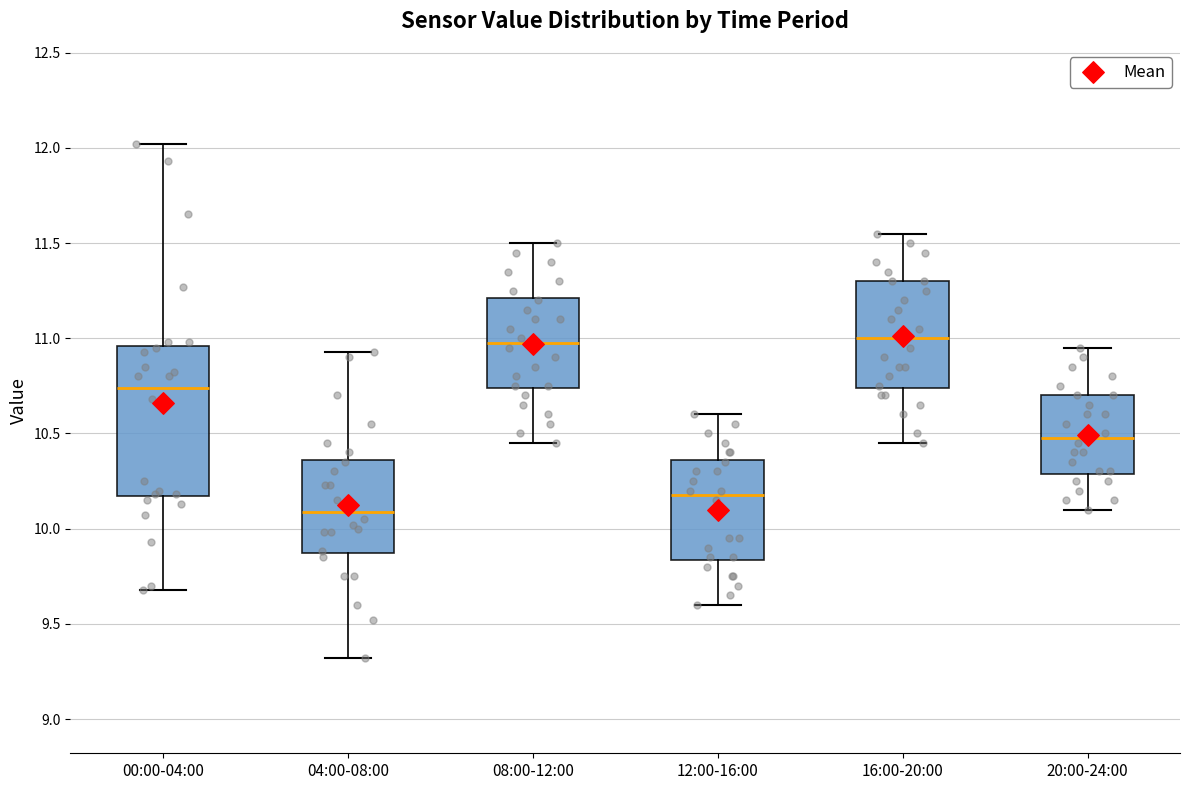

Where is the lower edge of the box for 20:00-24:00 on the y-axis? The values are not printed on the chart, so give them approximately, as read against the axis.

10.30